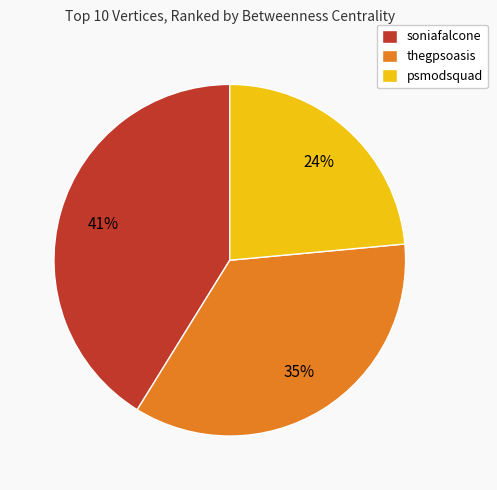

Is the sum of soniafalcone and psmodsquad greater than half?

Yes